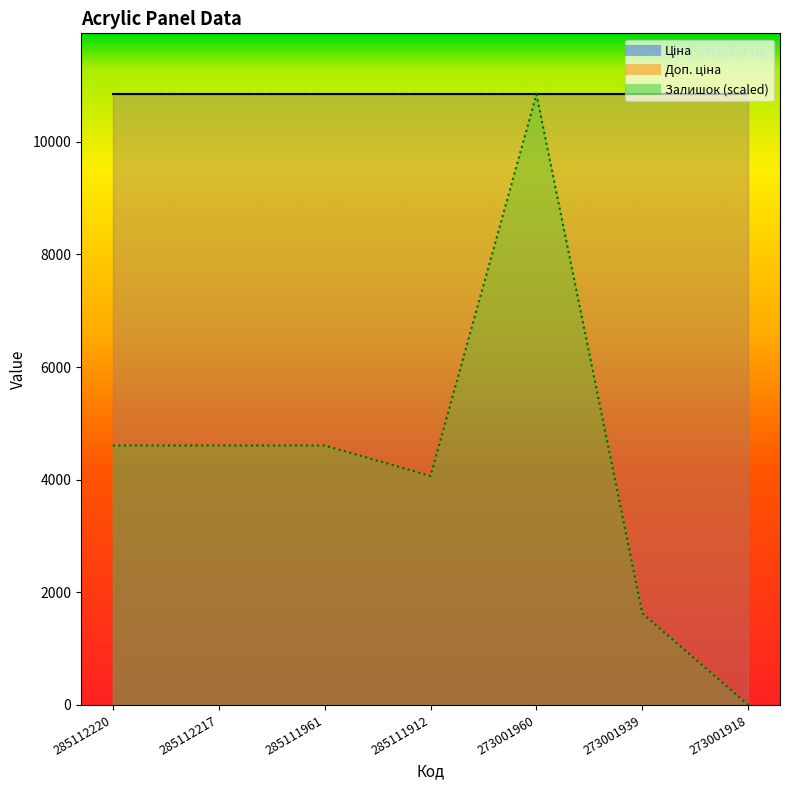

Does the chart have visible grid lines?

No